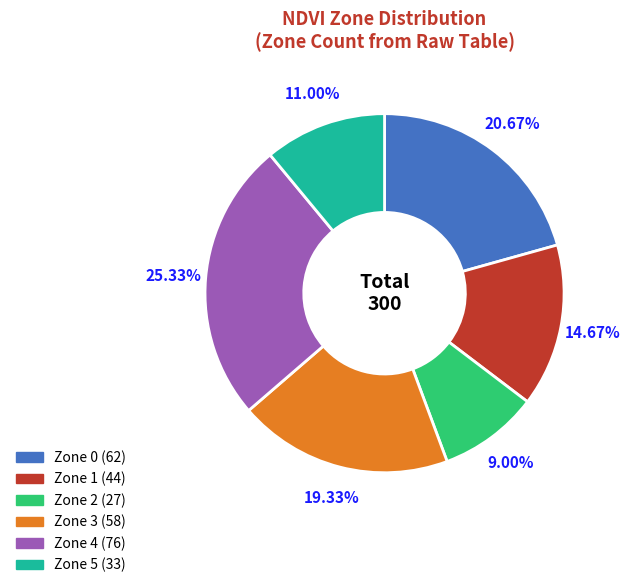

What percentage is the Zone 0 slice, to the nearest percent?

21%